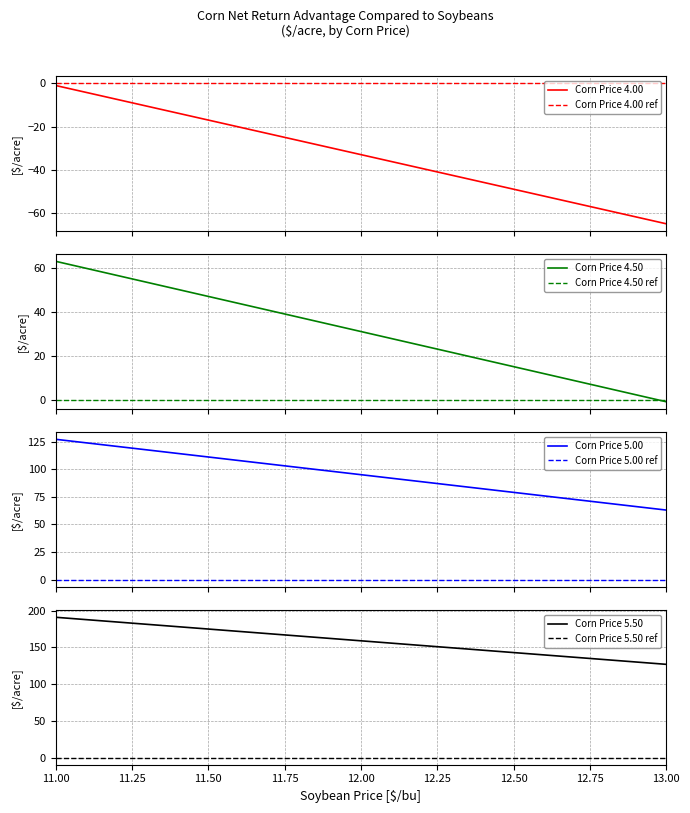

How many Corn Price 5.50 values are between 143 and 175?

5